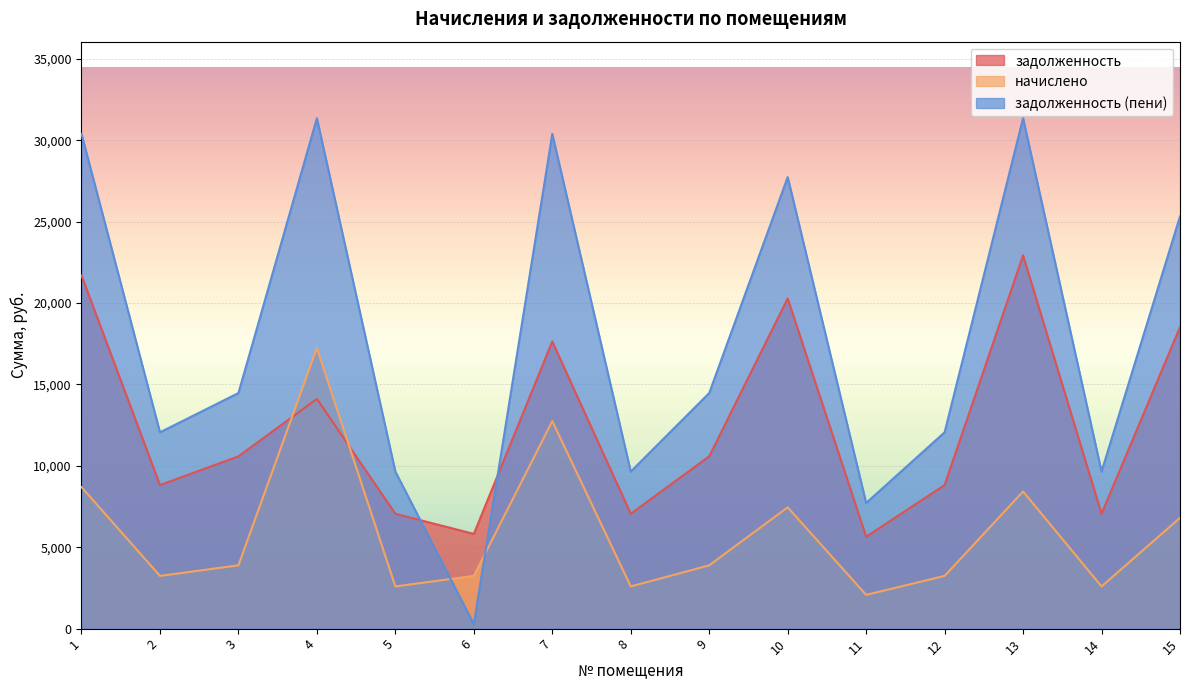

After their last crossing, which series has the higher values: начислено or задолженность (пени)?

задолженность (пени)